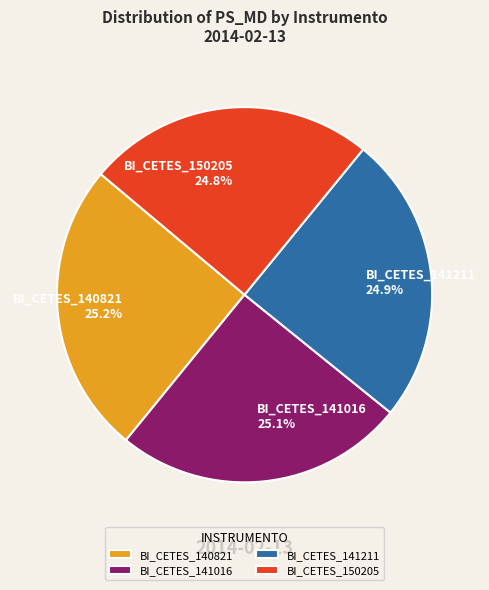

Combined, what portion of the pie is BI_CETES_140821 and BI_CETES_141016?

50.3%